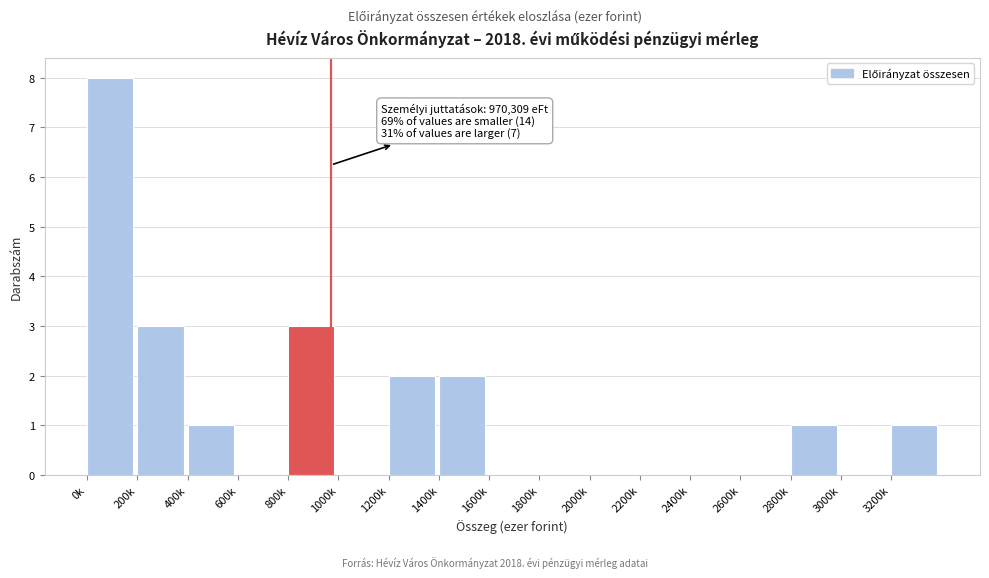

Reading left to right, what are all the values shown in this chart?

0k=8	200k=3	400k=1	600k=0	800k=3	1000k=0	1200k=2	1400k=2	1600k=0	1800k=0	2000k=0	2200k=0	2400k=0	2600k=0	2800k=1	3000k=0	3200k=1